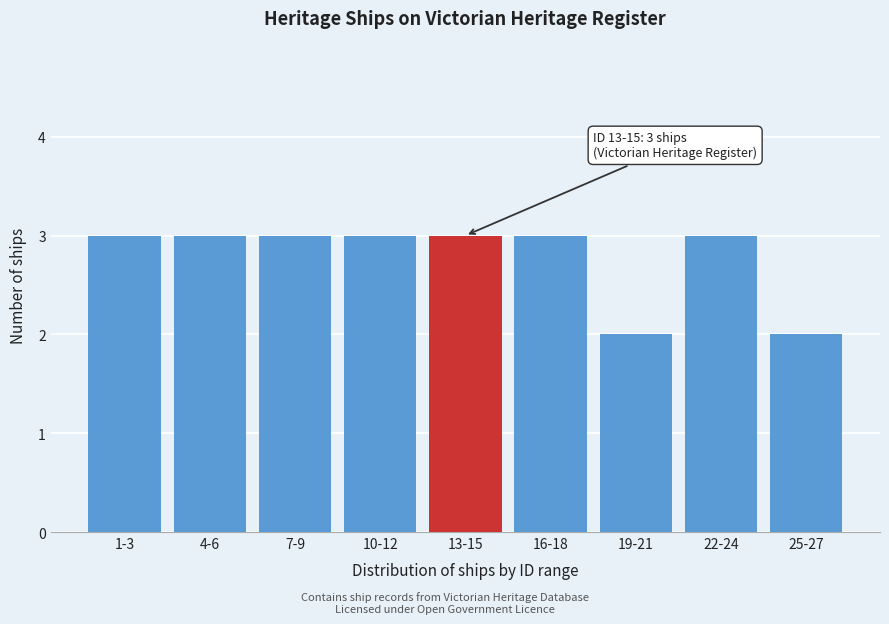

Reading right to left, list all the values displayed in this chart.

25-27=2	22-24=3	19-21=2	16-18=3	13-15=3	10-12=3	7-9=3	4-6=3	1-3=3